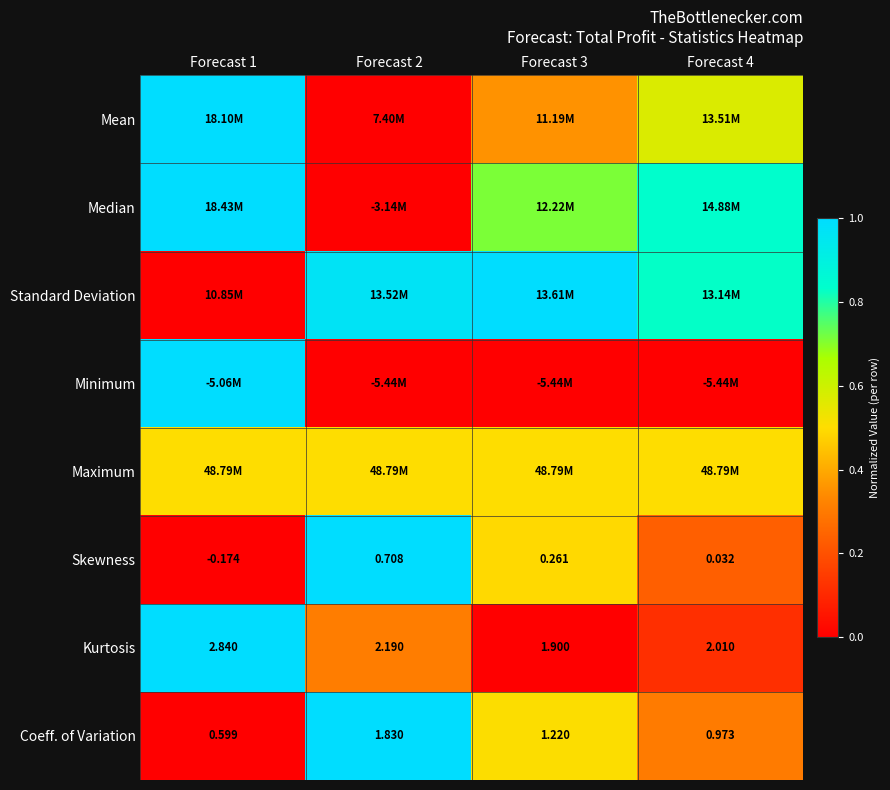

Is the value of Mean at Forecast 4 greater than the value of Standard Deviation at Forecast 2?

No